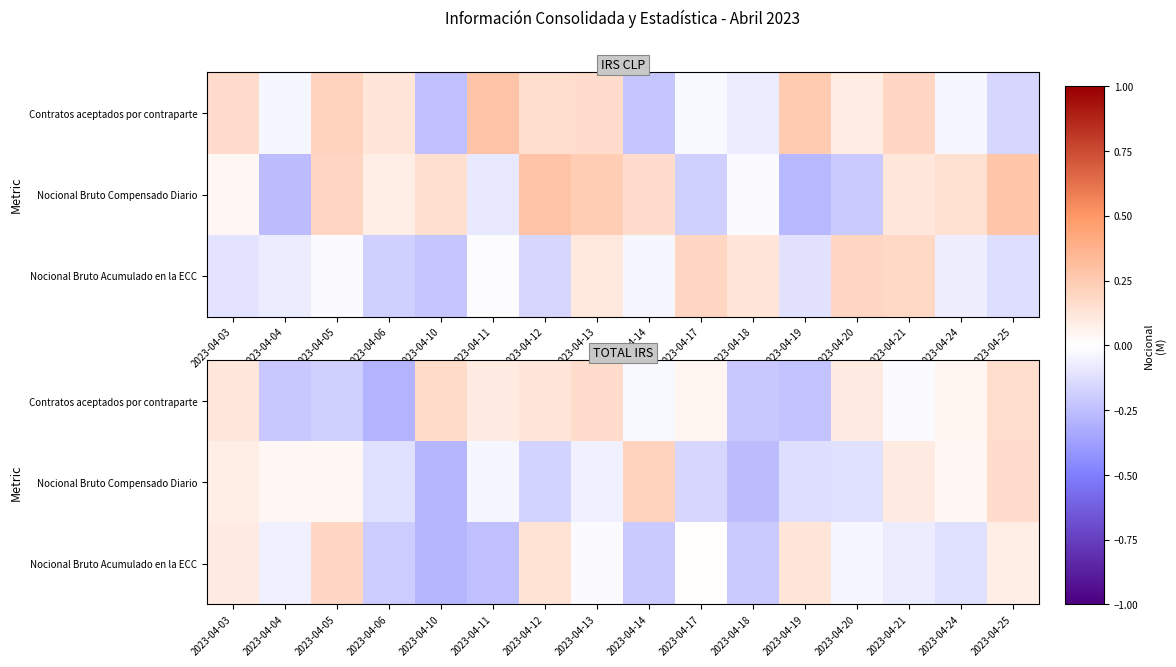

How many categories are shown in the chart?

16